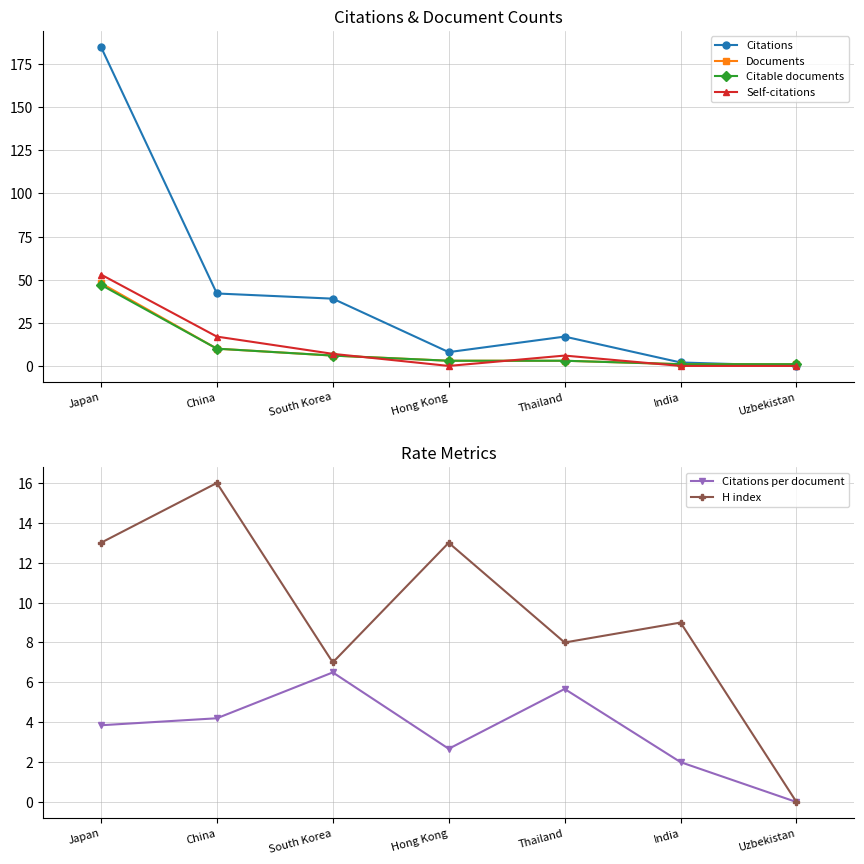

What is the highest value of the H index series?

16.0